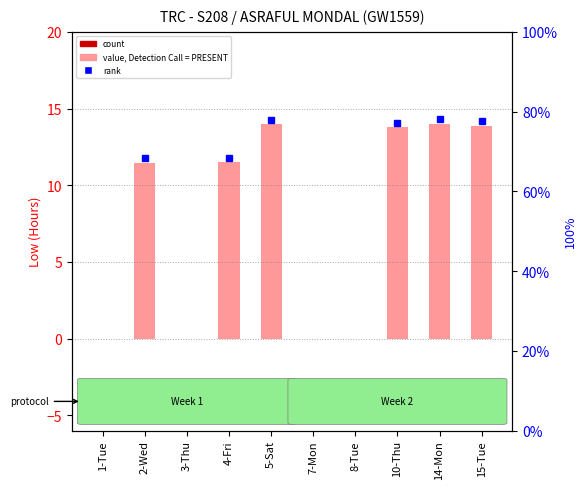

Is it true that the value at 14-Mon is 20.0?

False